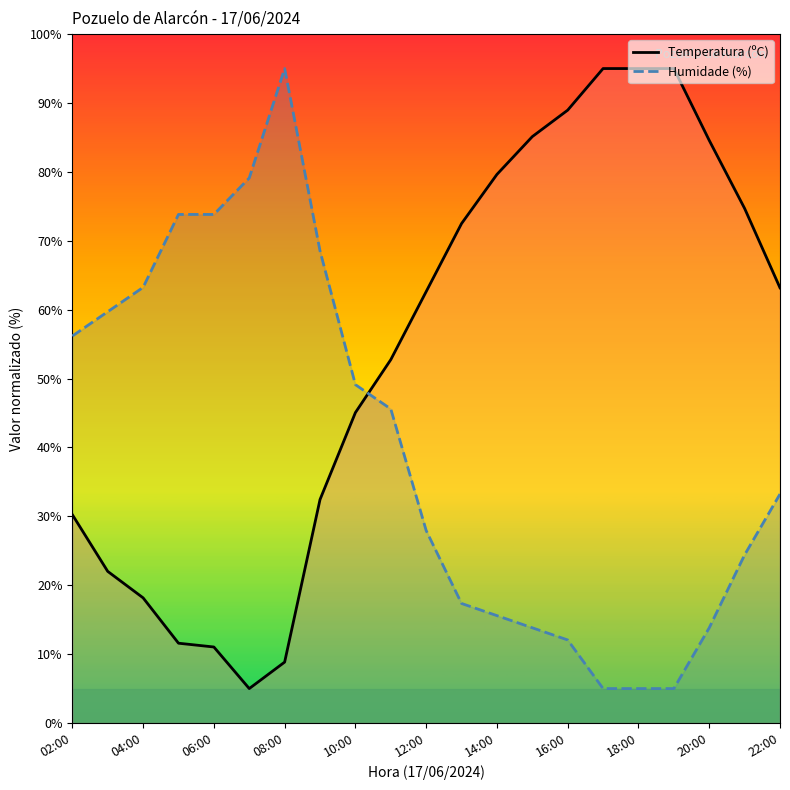

Reading left to right, extract all data points from this chart.

Temperatura (ºC): 30.2	22.0	18.2	11.6	11.0	5.0	8.8	32.4	45.1	52.7	62.6	72.5	79.6	85.1	89.0	95.0	95.0	95.0	84.6	74.7	63.2
Humidade (%): 56.2	59.7	63.2	73.8	73.8	79.1	95.0	68.5	49.1	45.6	27.9	17.4	15.6	13.8	12.1	5.0	5.0	5.0	13.8	24.4	33.2